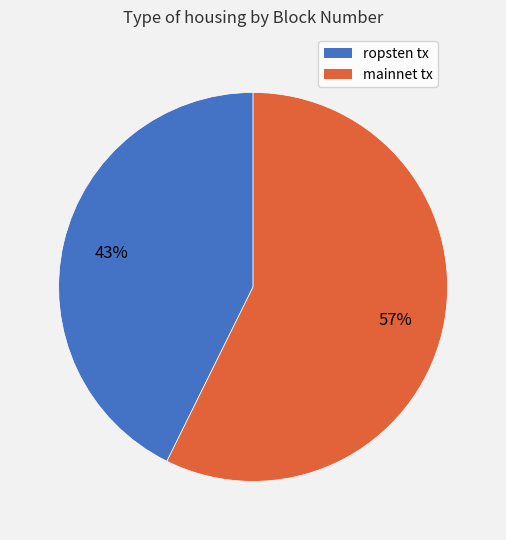

The mainnet tx slice represents 57% of the pie. True or false?

True